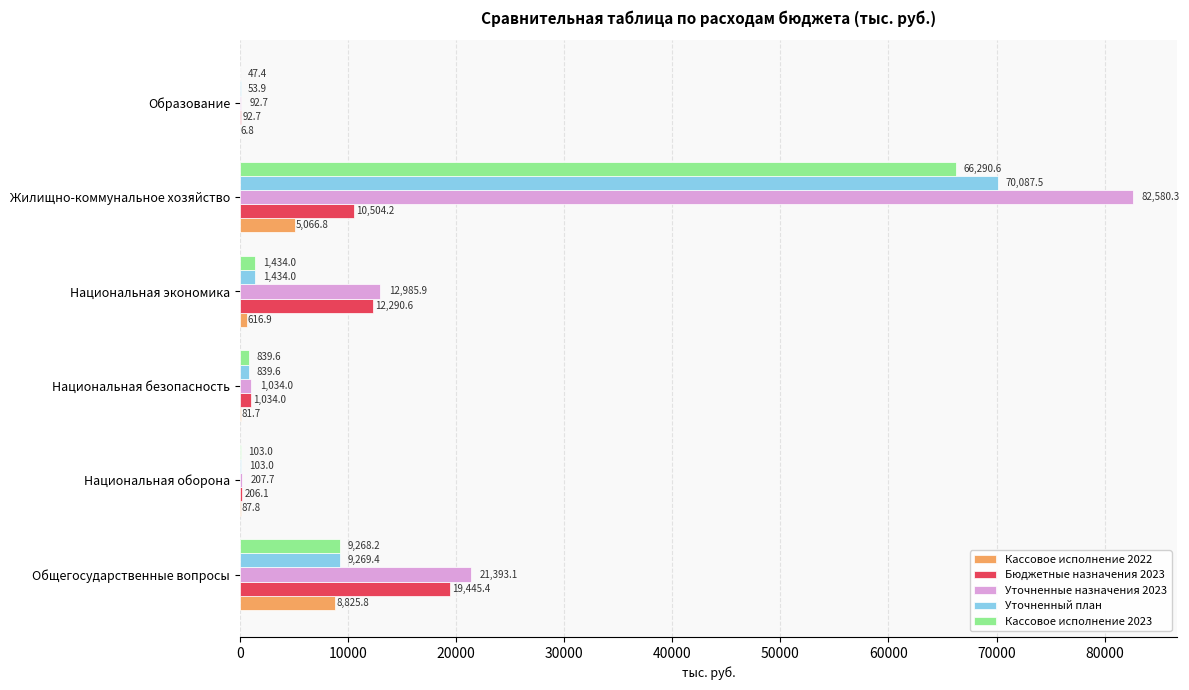

The value of Уточненные назначения 2023 at Общегосударственные вопросы is 21393.1. True or false?

True